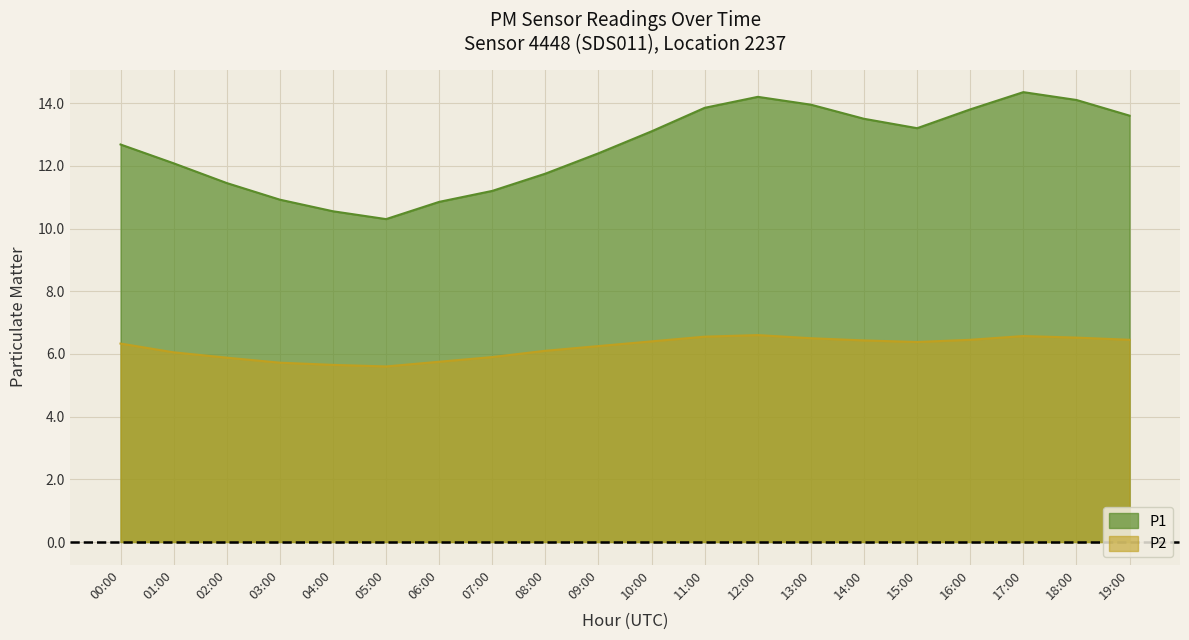

True or false: P1 and P2 intersect in this chart.

False